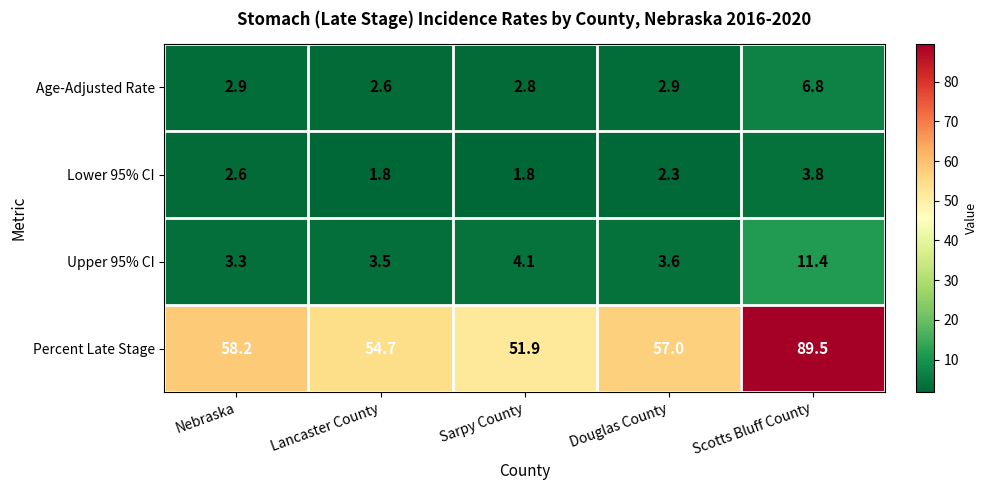

Which series has the largest range (max minus min)?

Percent Late Stage